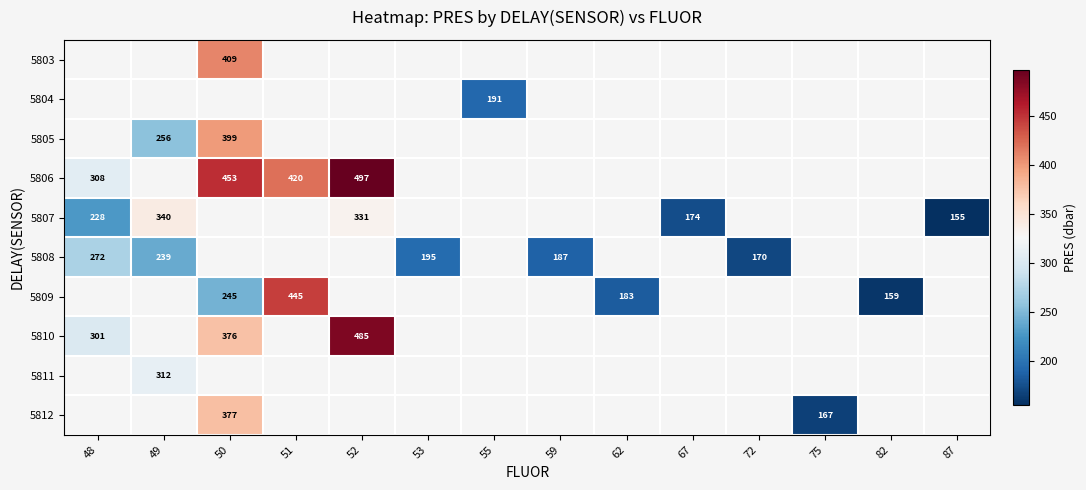

How many positive values does the 5809 series have?

4